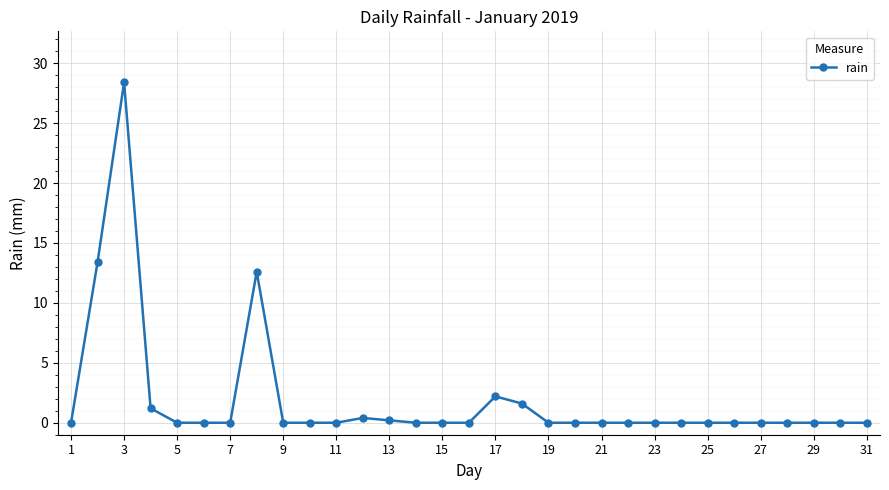

What is the average value?

1.9